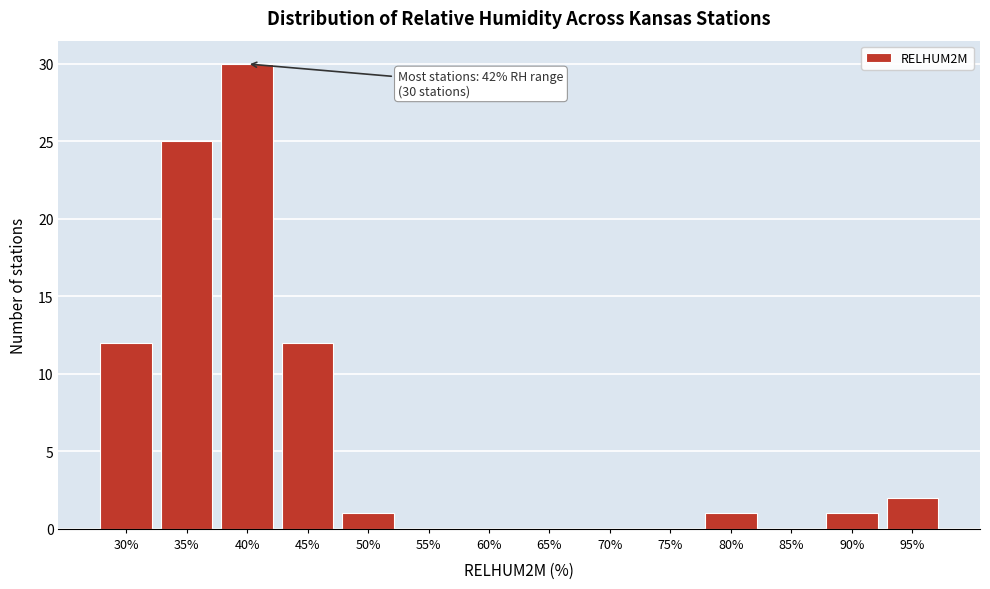

Reading right to left, transcribe all the data shown in this chart.

95%=2	90%=1	85%=0	80%=1	75%=0	70%=0	65%=0	60%=0	55%=0	50%=1	45%=12	40%=30	35%=25	30%=12